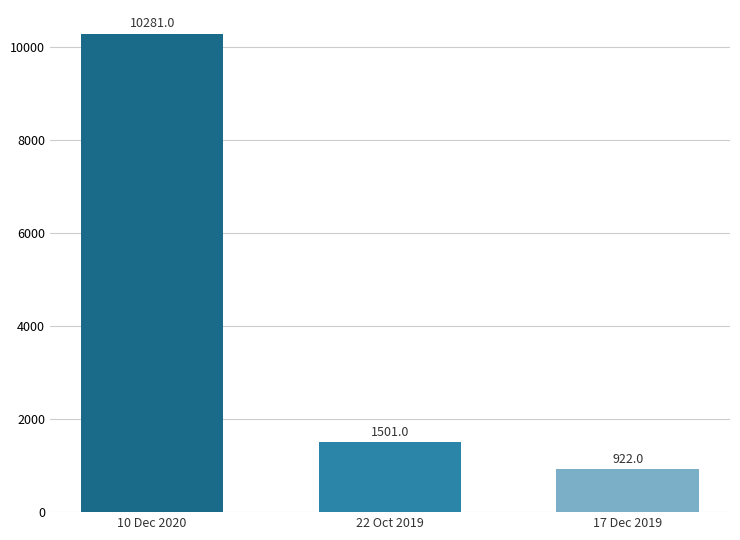

The value at 10 Dec 2020 is 10281. True or false?

True